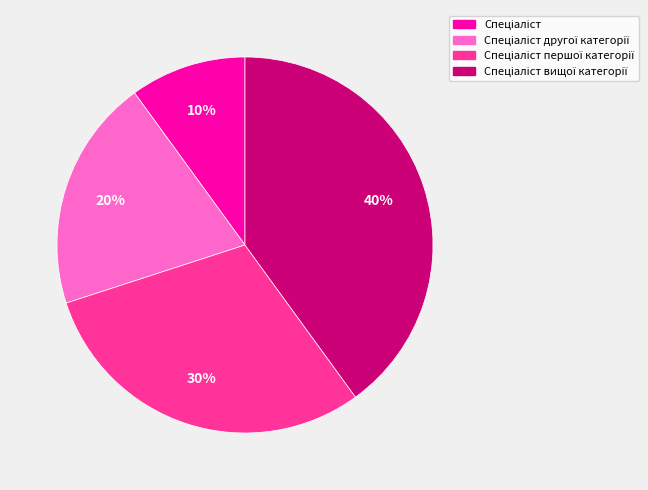

To the nearest percent, what is the average slice percentage?

25%